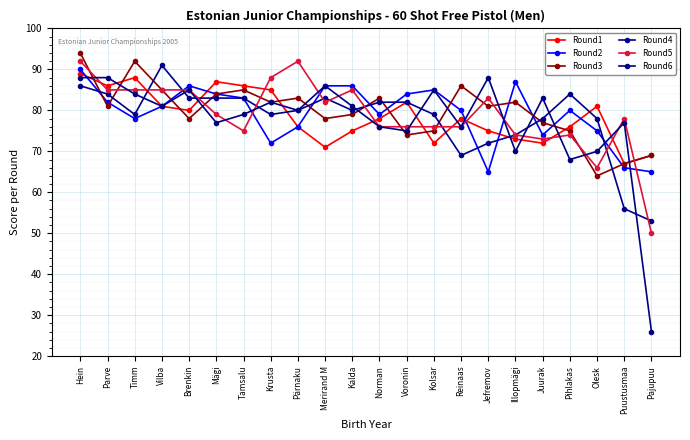

Which series changed the most between Tamsalu and Merirand M?

Round1